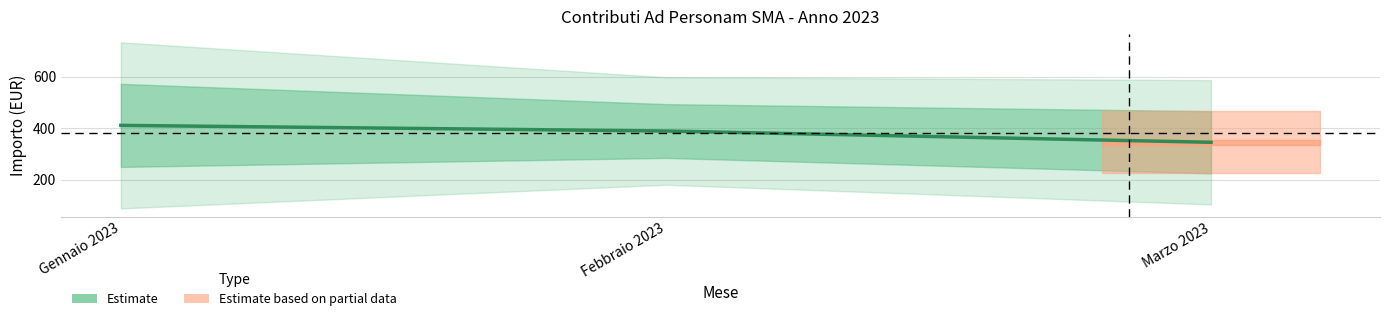

Where is the data nearest to the value 377?

Febbraio 2023